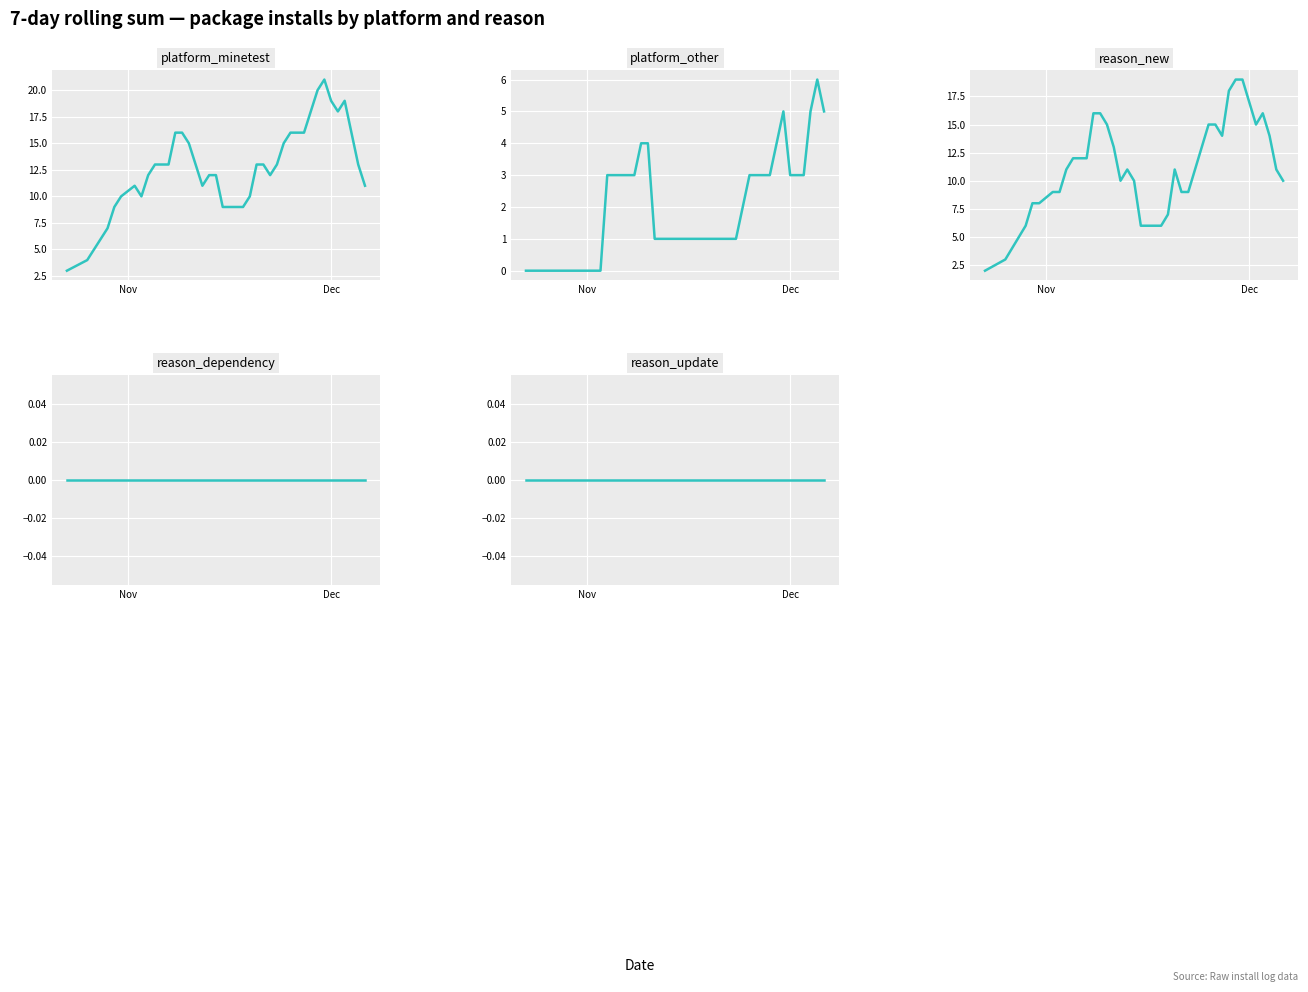

What are all the series names shown in the legend?

platform_minetest, platform_other, reason_new, reason_dependency, reason_update